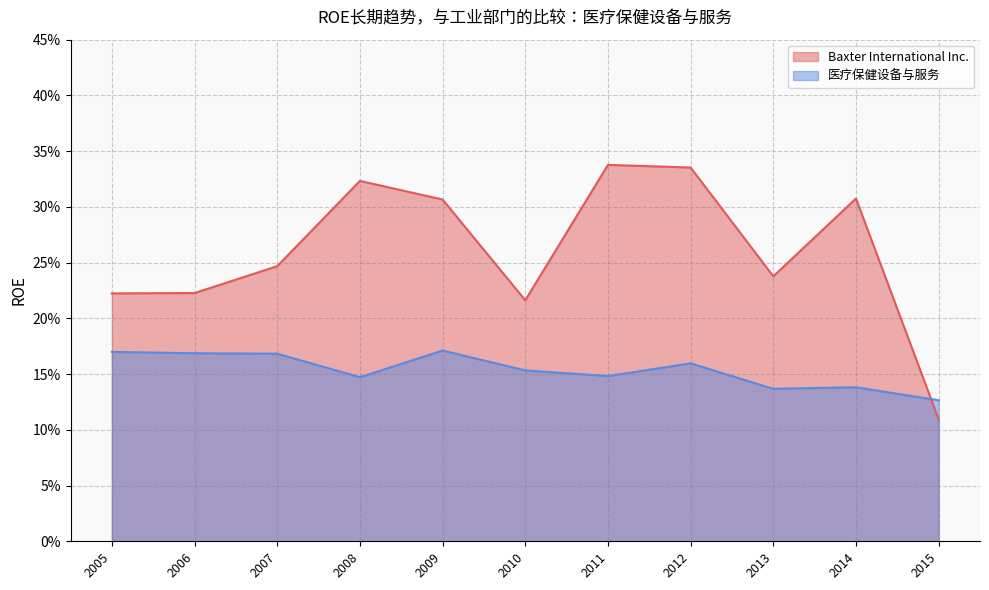

Is it true that 医疗保健设备与服务 equals 0.2 at 2009?

True